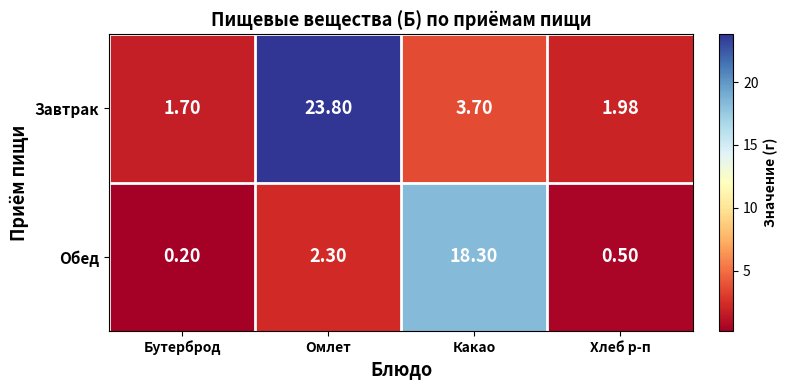

Rank the categories by Завтрак value from lowest to highest.

Бутерброд, Хлеб р-п, Какао, Омлет